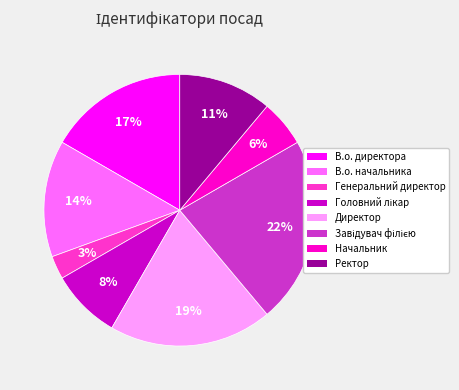

Is it true that В.о. начальника is 14% of the pie?

True